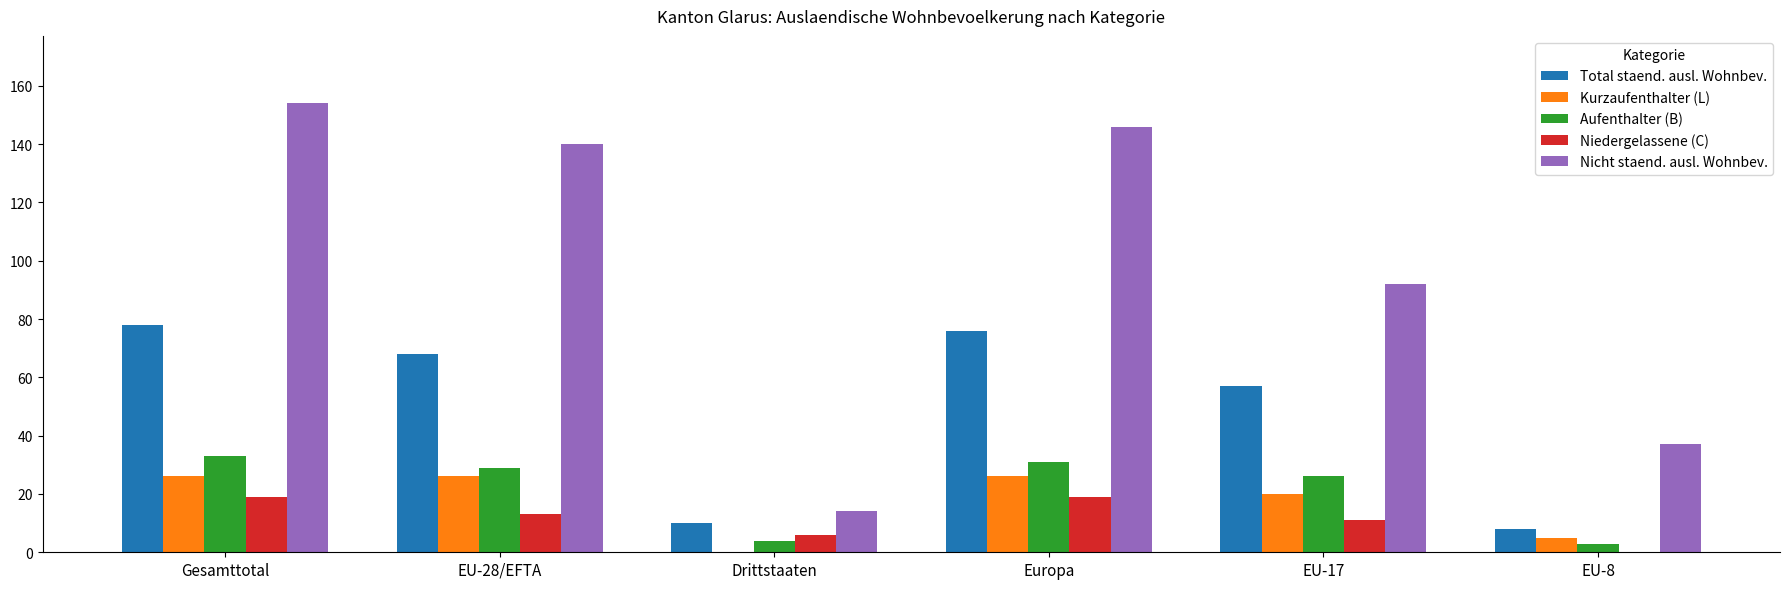

The value of Nicht staend. ausl. Wohnbev. at EU-17 is 40. True or false?

False